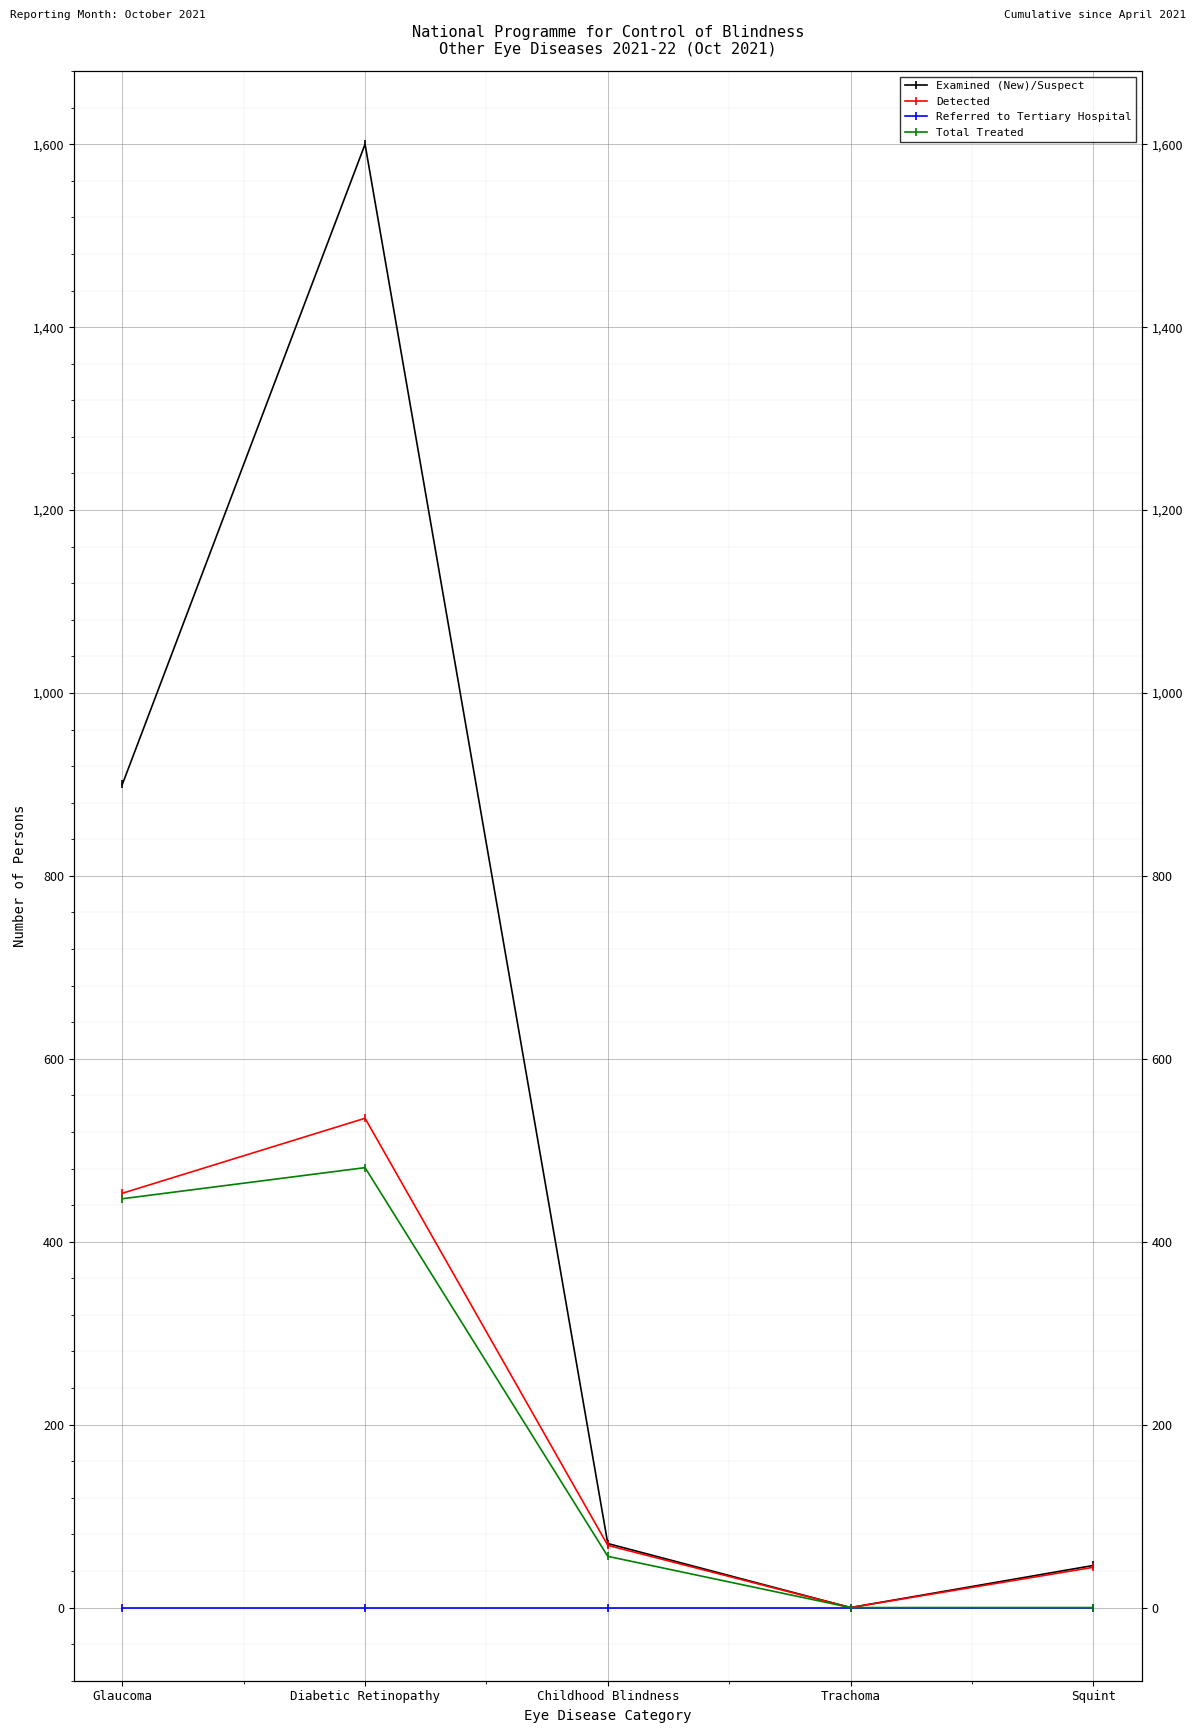

True or false: Referred to Tertiary Hospital and Examined (New)/Suspect intersect in this chart.

False